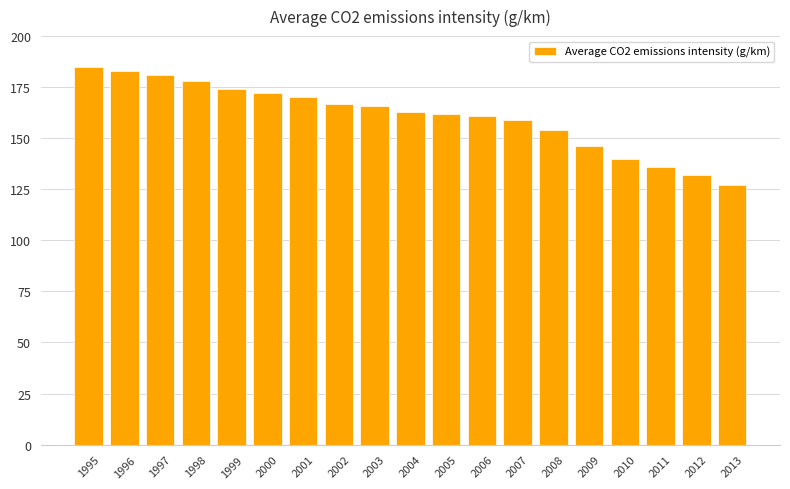

Count the number of data series in this chart.

1